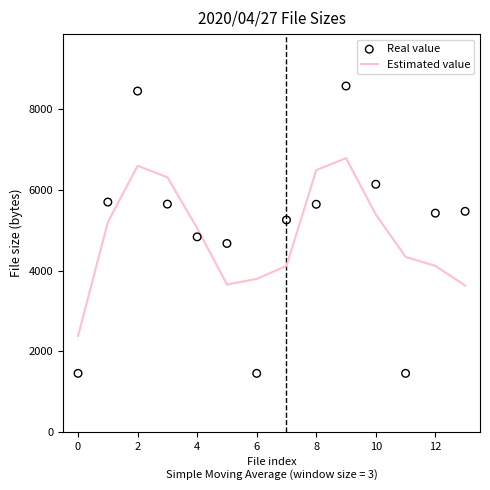

What is the lowest value of the Estimated value series?

2385.7